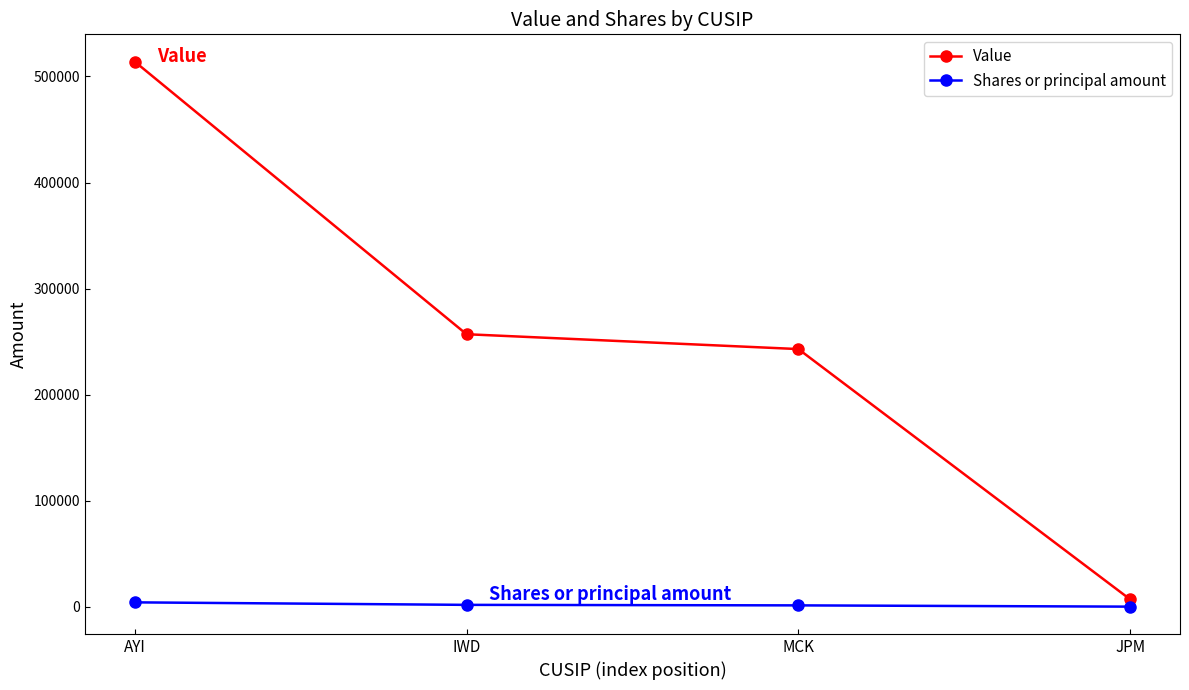

The value of Value at IWD is 257000. True or false?

True